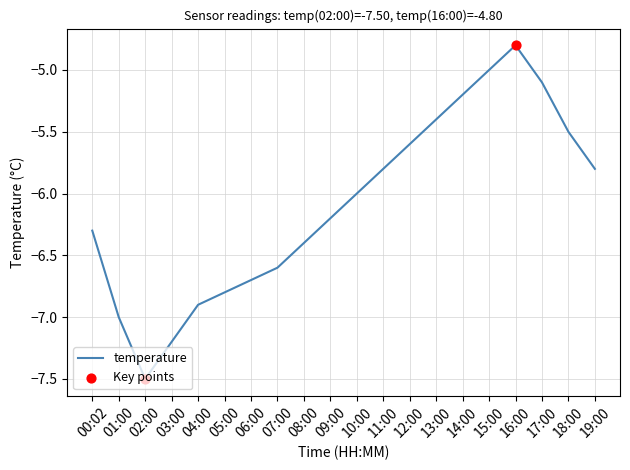

What is the change in value from 06:00 to 13:00?

+1.3